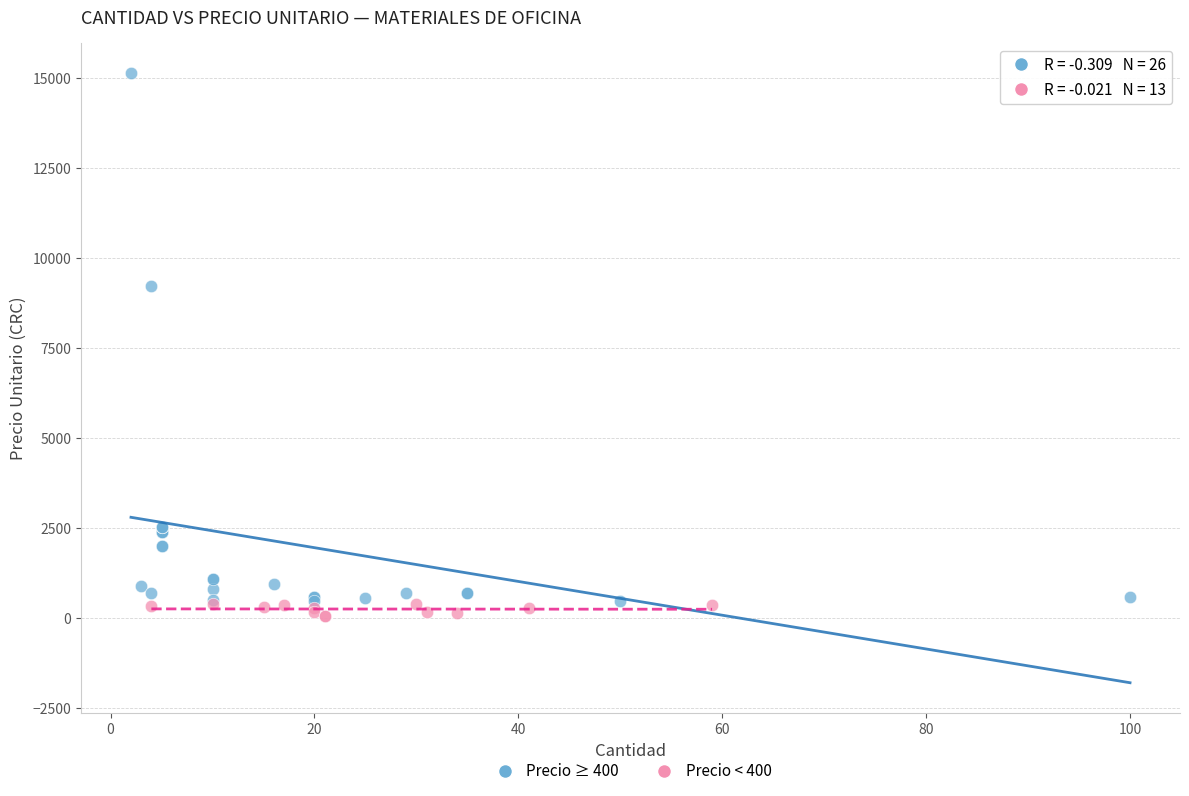

Which series reaches the minimum Y coordinate?

Precio < 400